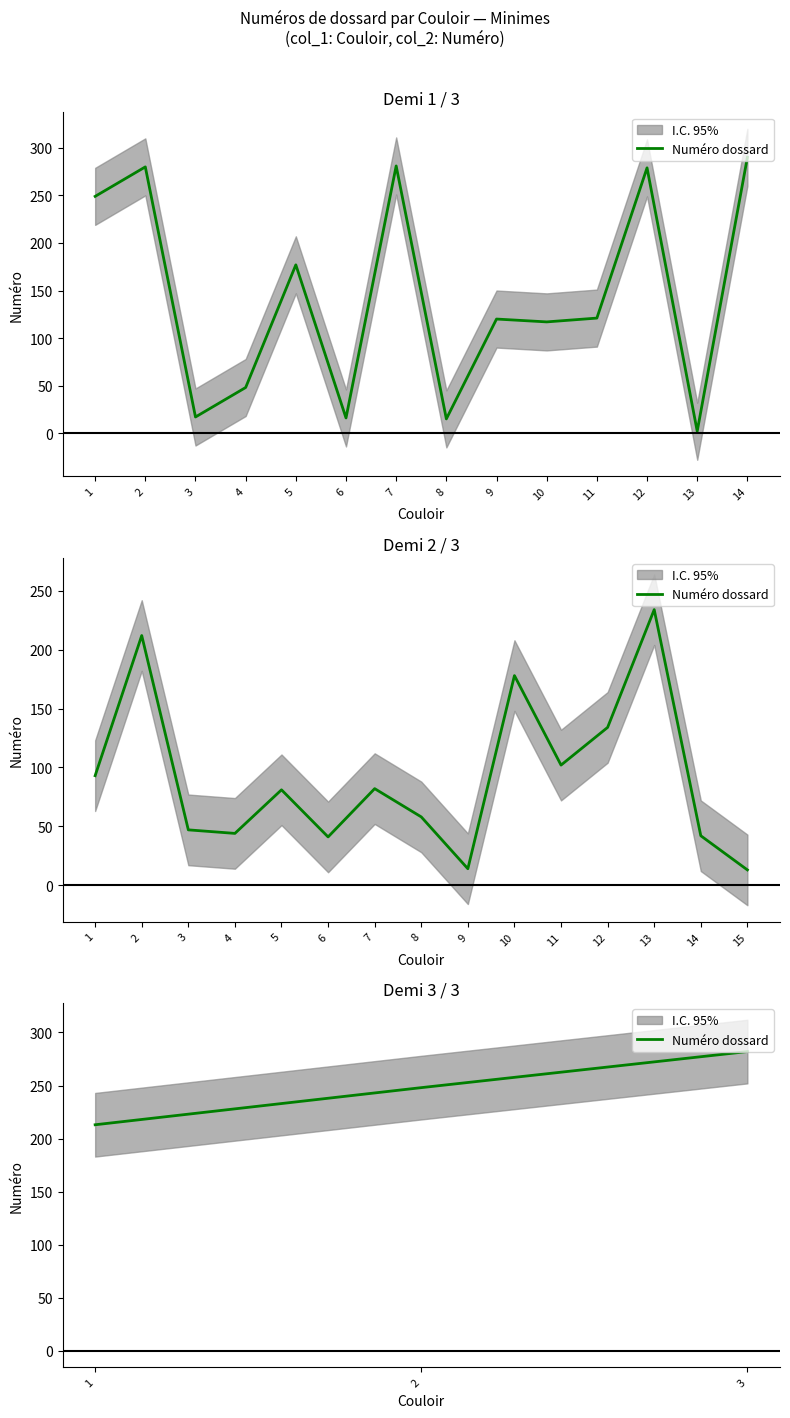

The value at 1 is 213. True or false?

True